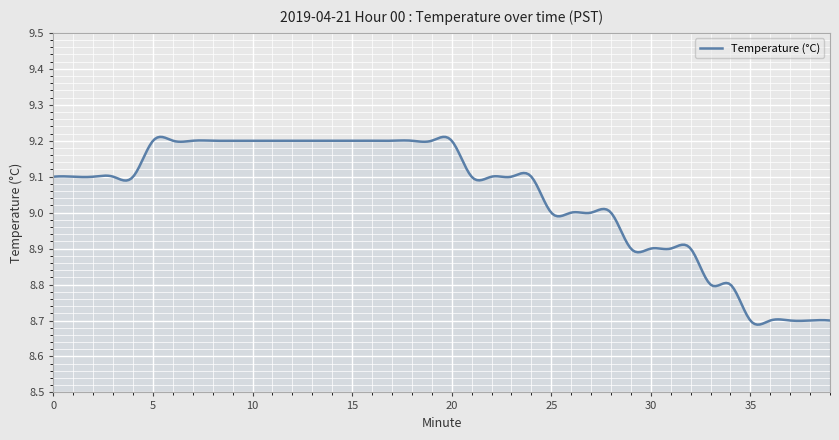

Reading left to right, transcribe all the data shown in this chart.

9.1	9.1	9.1	9.1	9.1	9.2	9.2	9.2	9.2	9.2	9.2	9.2	9.2	9.2	9.2	9.2	9.2	9.2	9.2	9.2	9.2	9.1	9.1	9.1	9.1	9.0	9.0	9.0	9.0	8.9	8.9	8.9	8.9	8.8	8.8	8.7	8.7	8.7	8.7	8.7